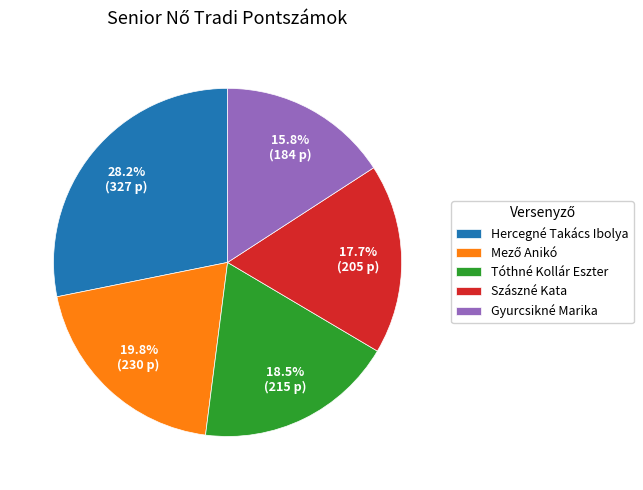

To the nearest percent, what is the combined percentage of Szászné Kata and Gyurcsikné Marika?

34%